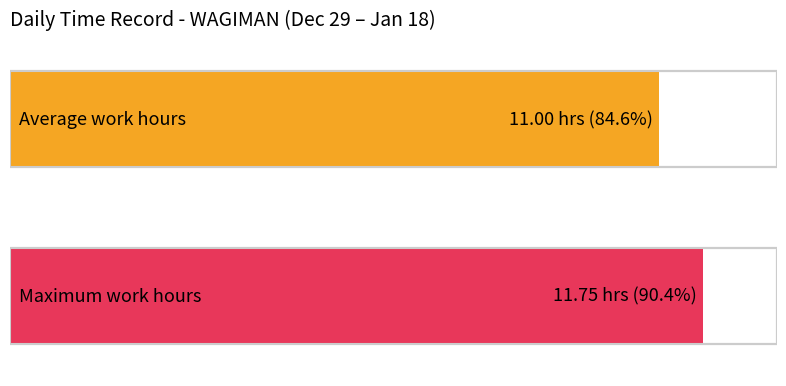

Does the chart contain any negative values?

No